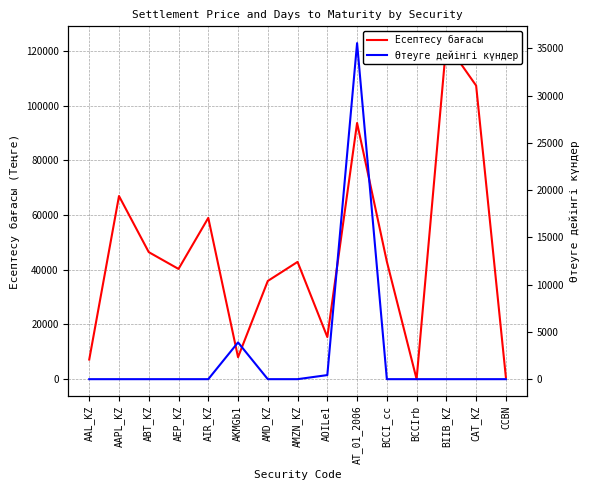

Which has a higher value, AKMGb1 or AEP_KZ?

AEP_KZ